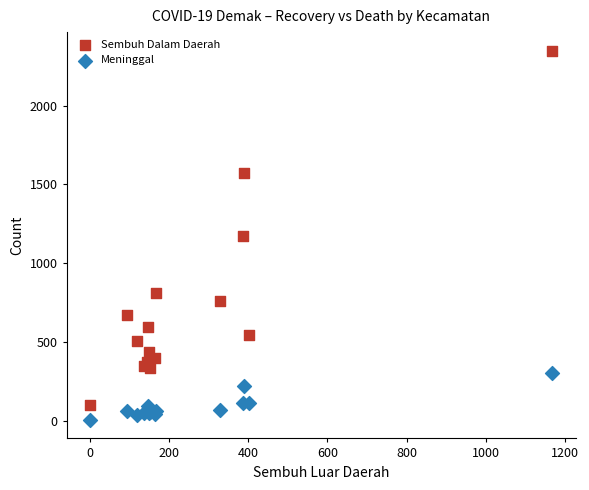

What is the X range (max minus min) for the scatter plot?

1168